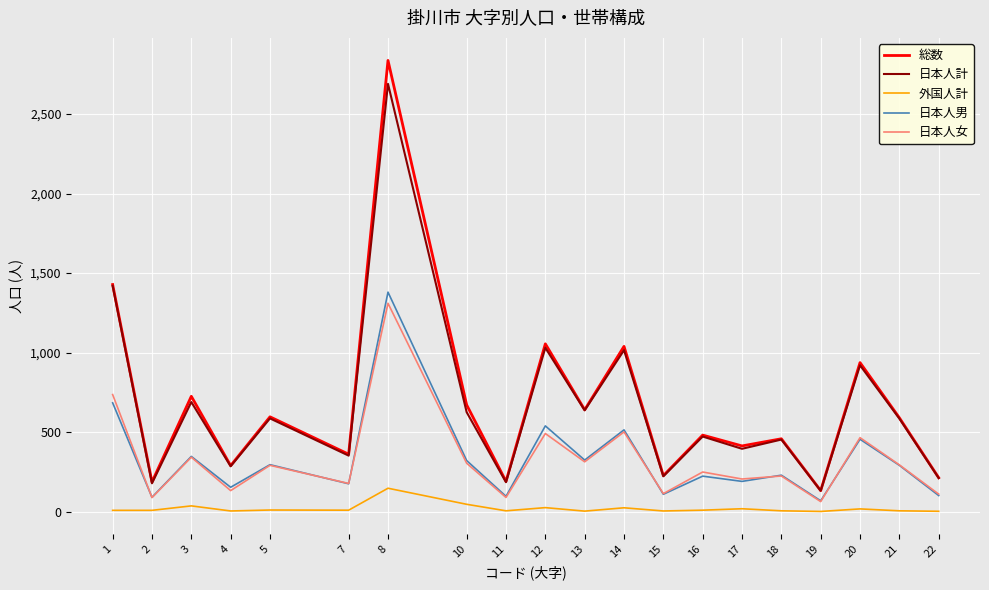

Which series has the largest range (max minus min)?

総数